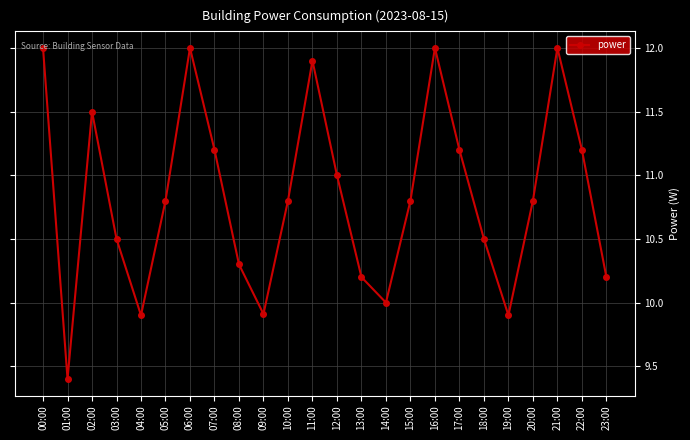

True or false: there are more than 1 points higher than both neighbors.

True